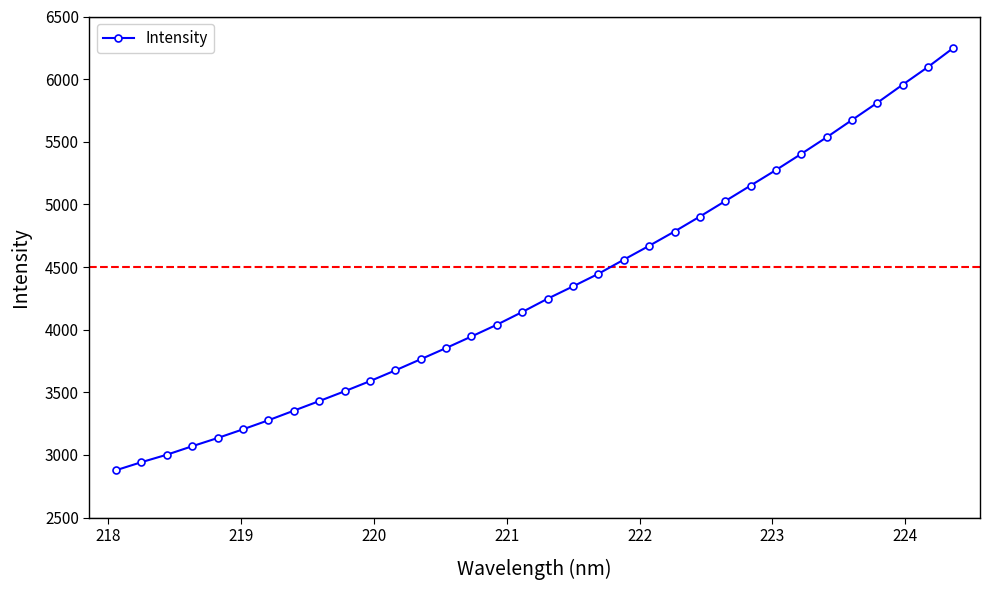

What is the minimum value shown in the chart?

2877.4